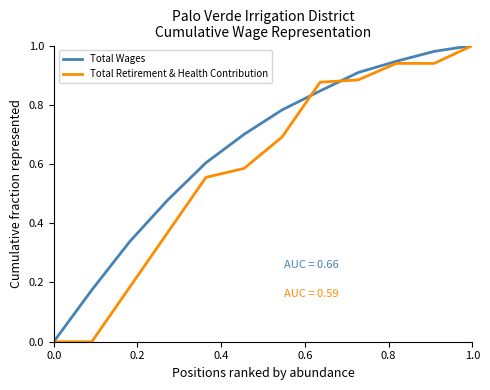

Which series has the largest total across all categories?

Total Wages